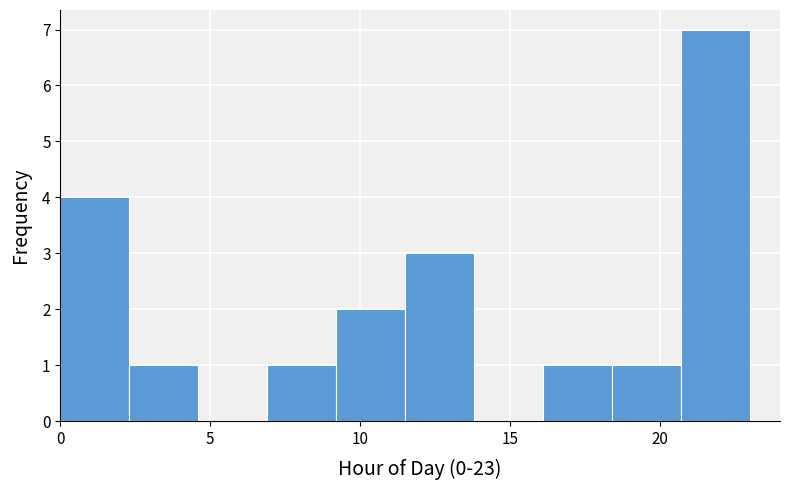

How tall is the bar that spans 0.0 to 2.3 on the x-axis? Neither the bar edges nor the heights are printed on the chart, so give them approximately, as read against the axes.

4